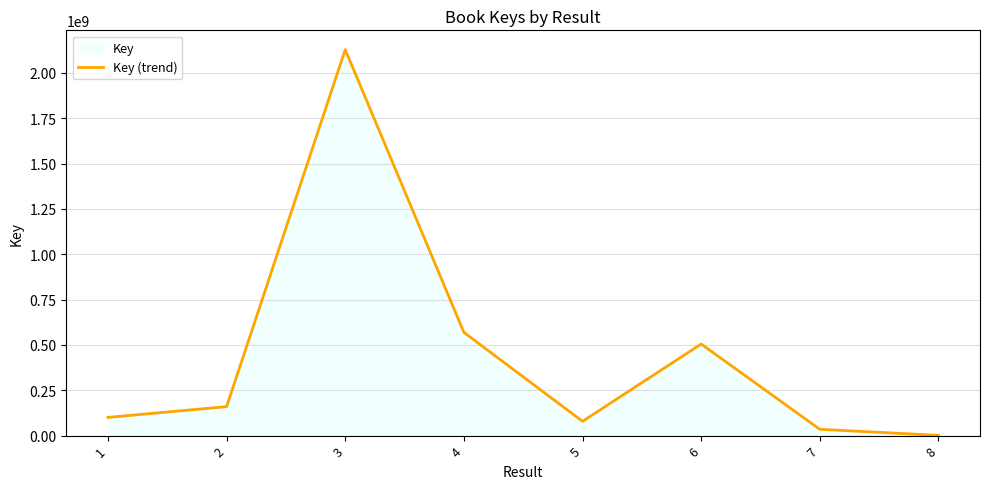

Which label corresponds to the smallest value in the chart?

8